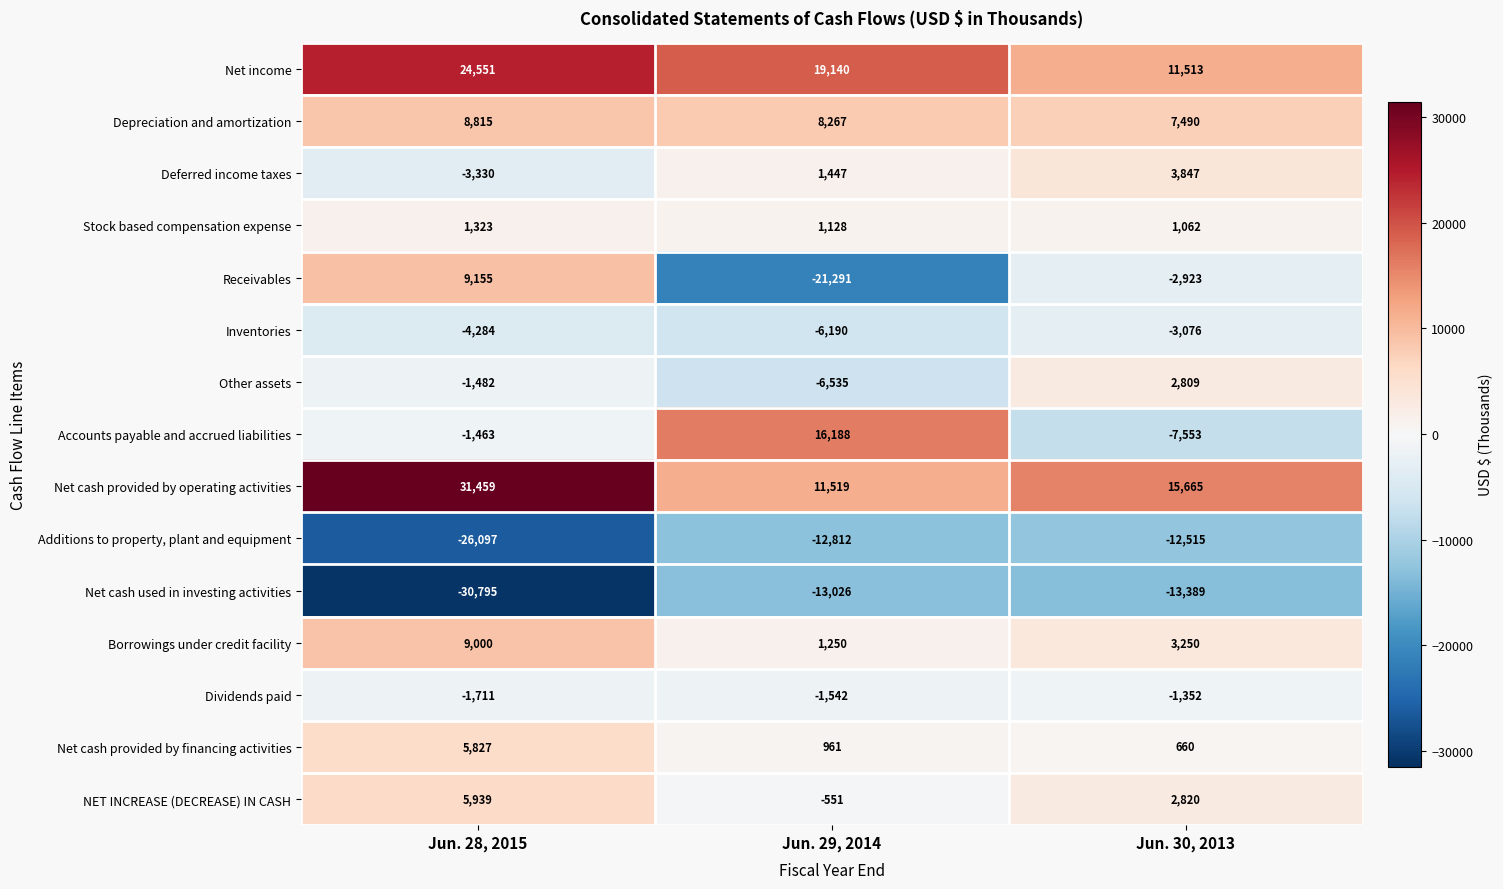

What is the average value of the Net cash provided by operating activities series?

19548